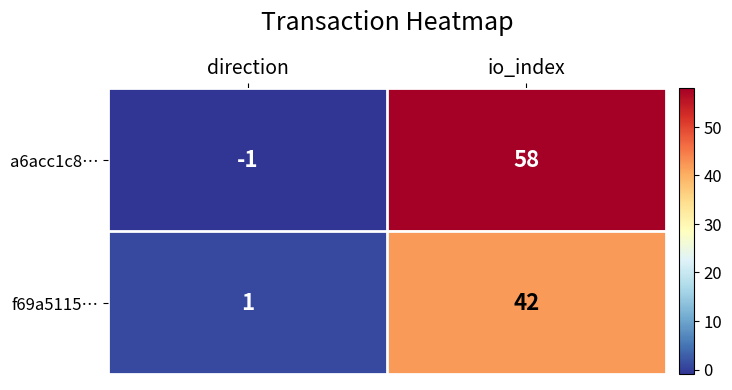

What is the spread (max minus min) of values at io_index?

16